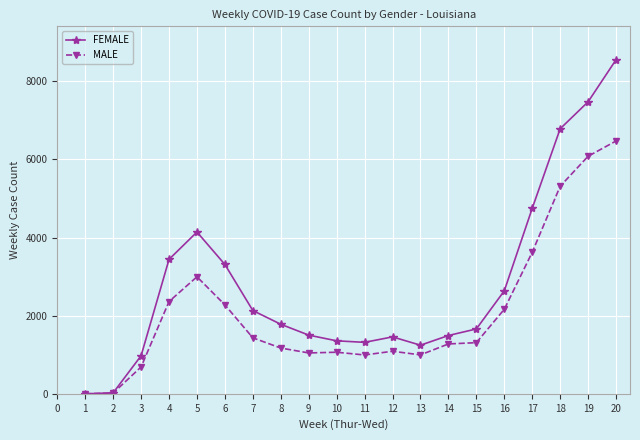

Count the number of data series in this chart.

2